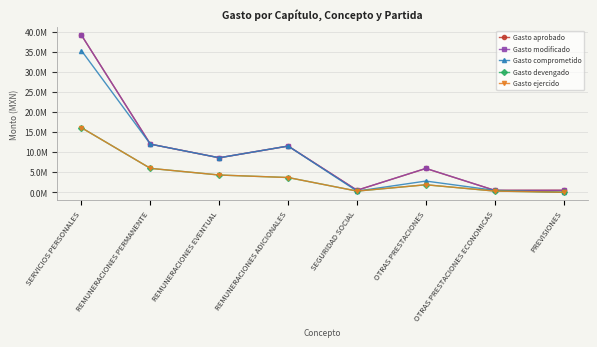

Is this an area chart (filled region under the line)?

No